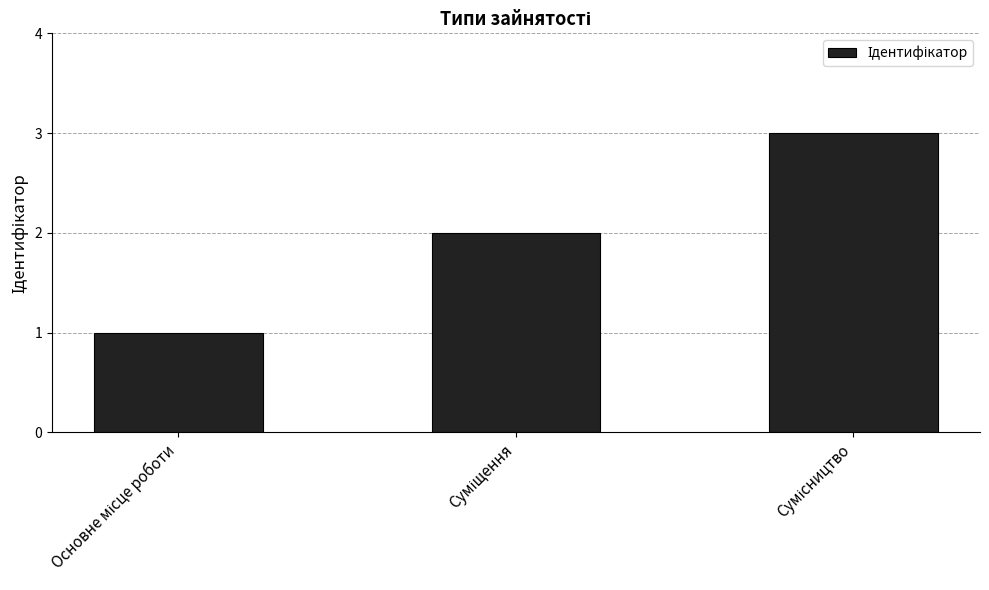

What is the value of the 1st bar from the left?

1